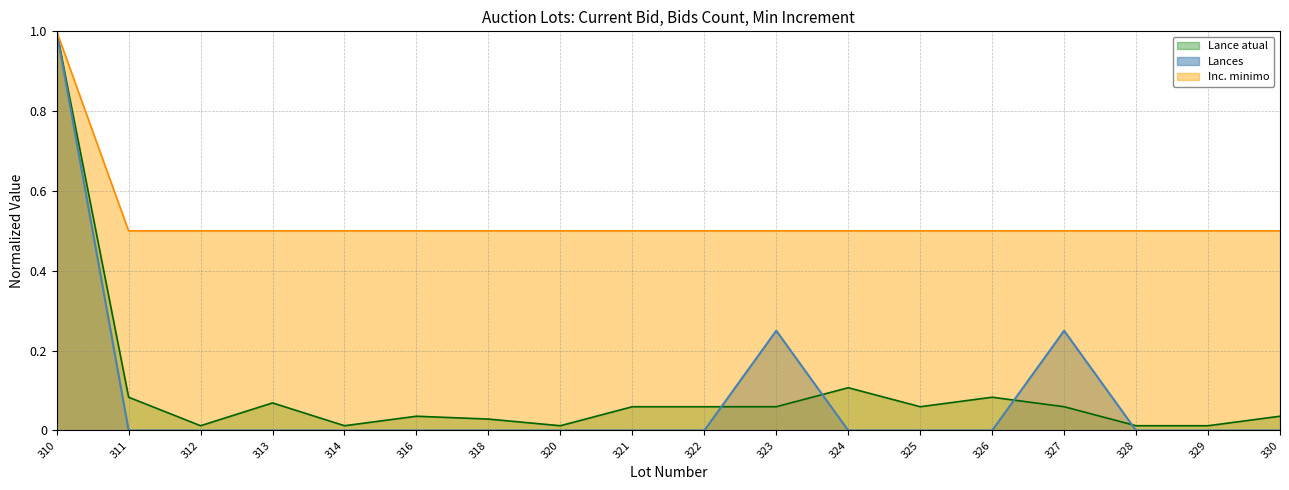

Which label corresponds to the smallest value in the chart?

311